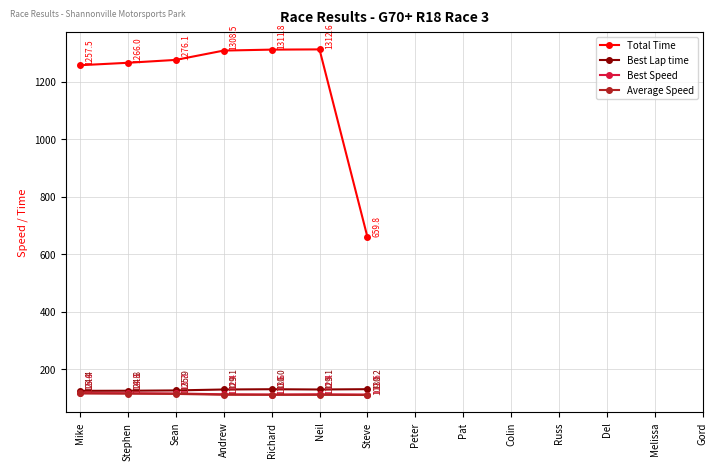

What is the difference between the maximum and minimum values in the Best Speed series?

5.2